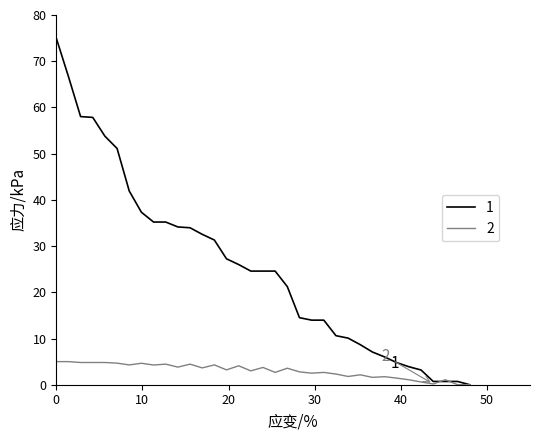

Which series has the widest spread of values?

1